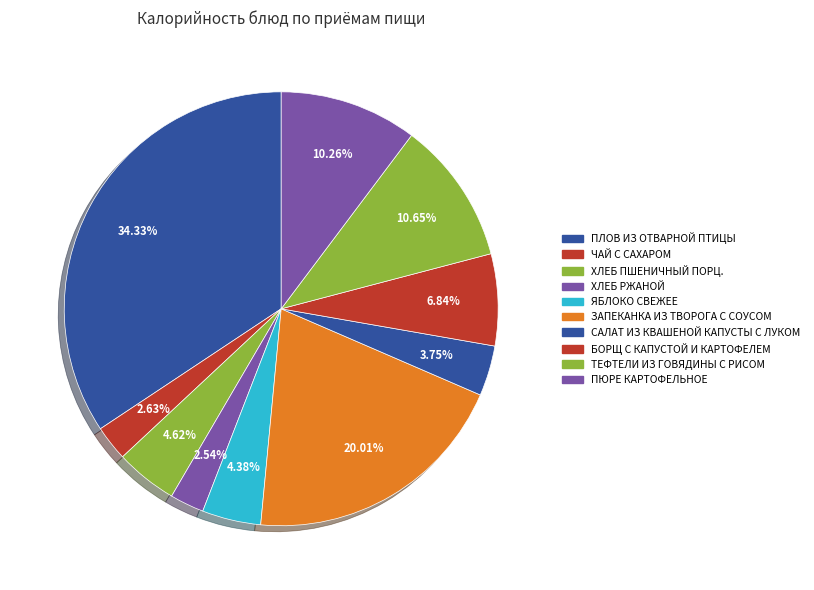

How many segments does this pie chart have?

10